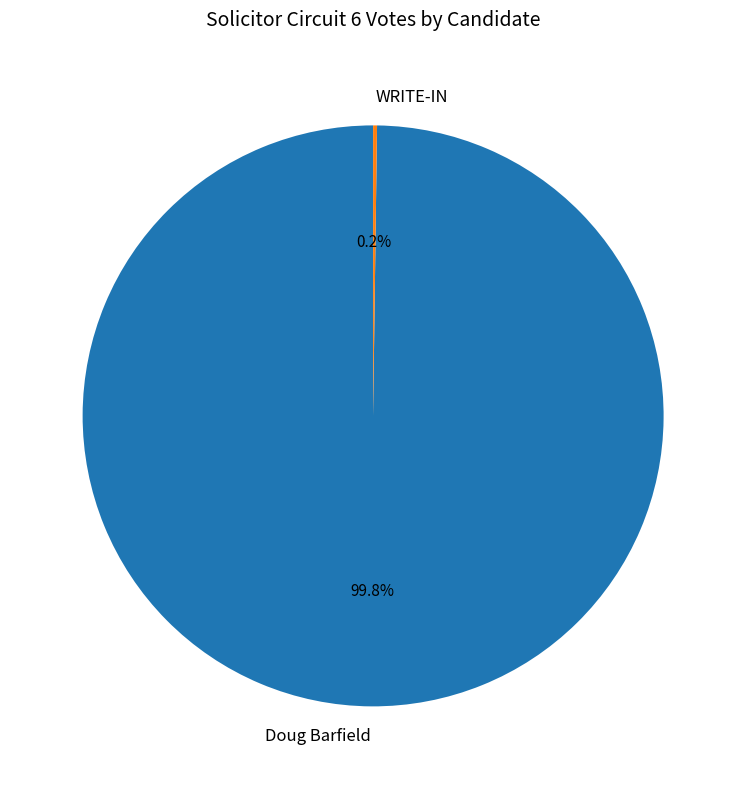

What is the majority slice?

Doug Barfield